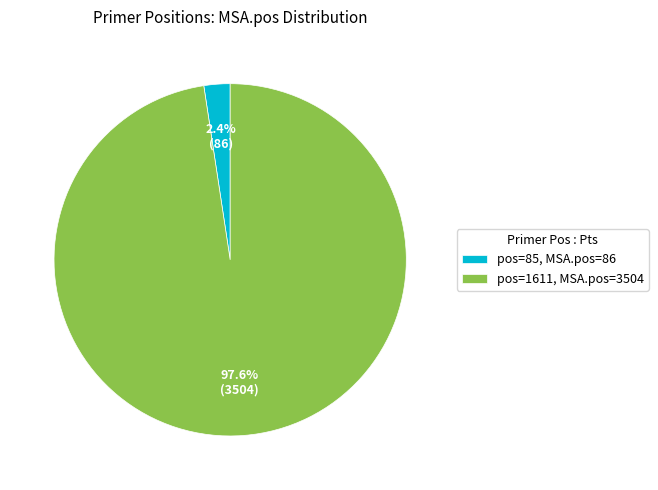

Is the sum of pos=1611, MSA.pos=3504 and pos=85, MSA.pos=86 greater than half?

Yes